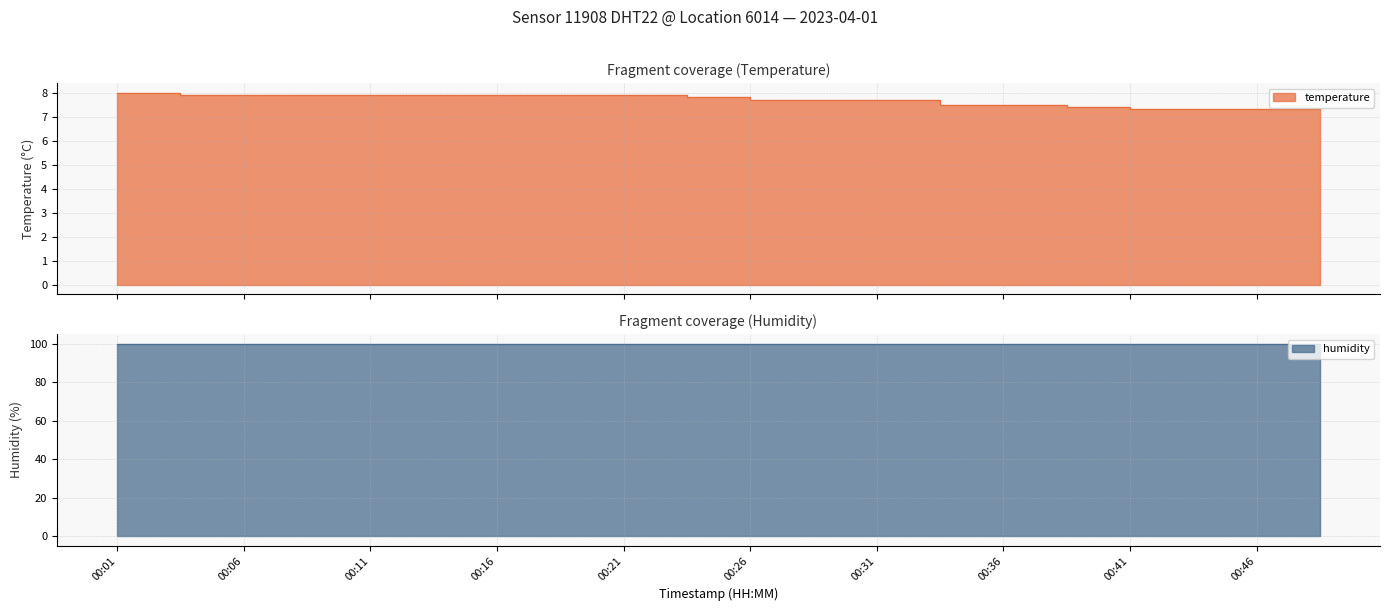

How many data points does each series have?

20